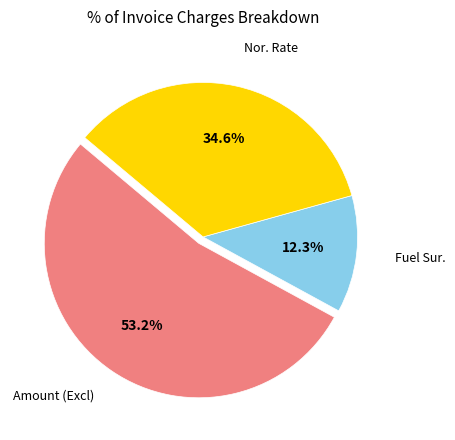

True or false: Nor. Rate accounts for 49% of the total.

False